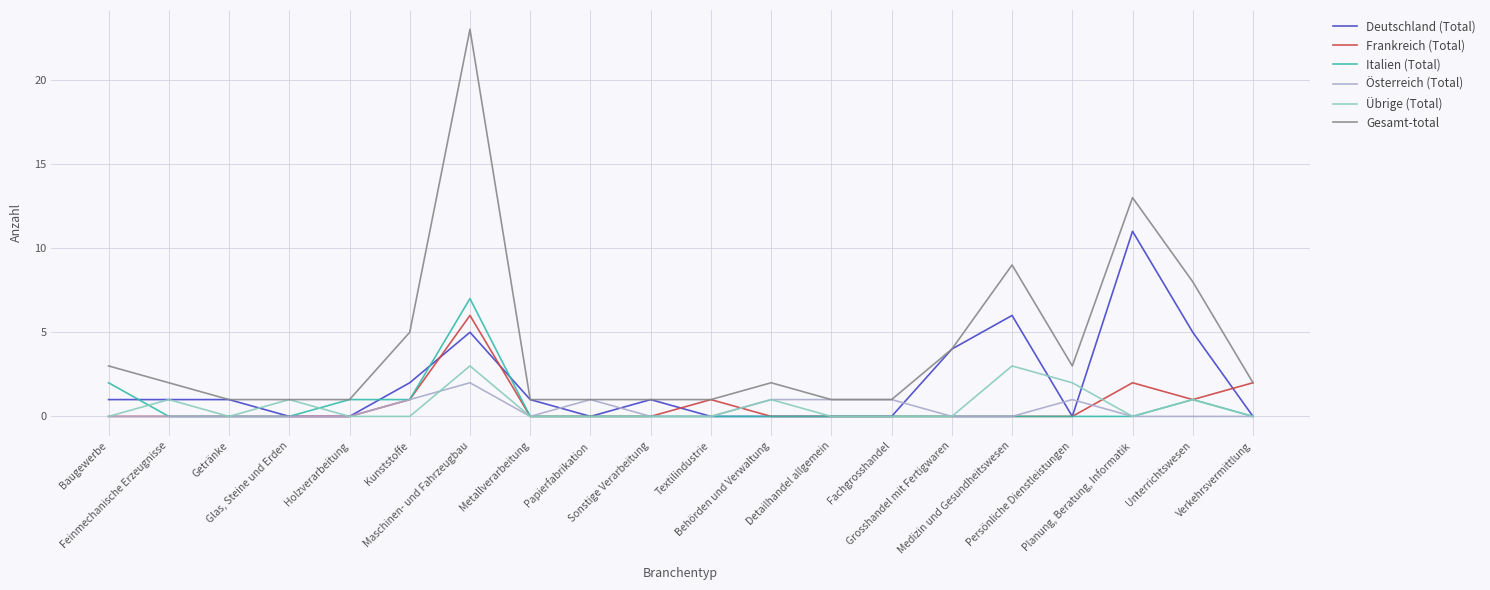

Which series has the largest total across all categories?

Gesamt-total